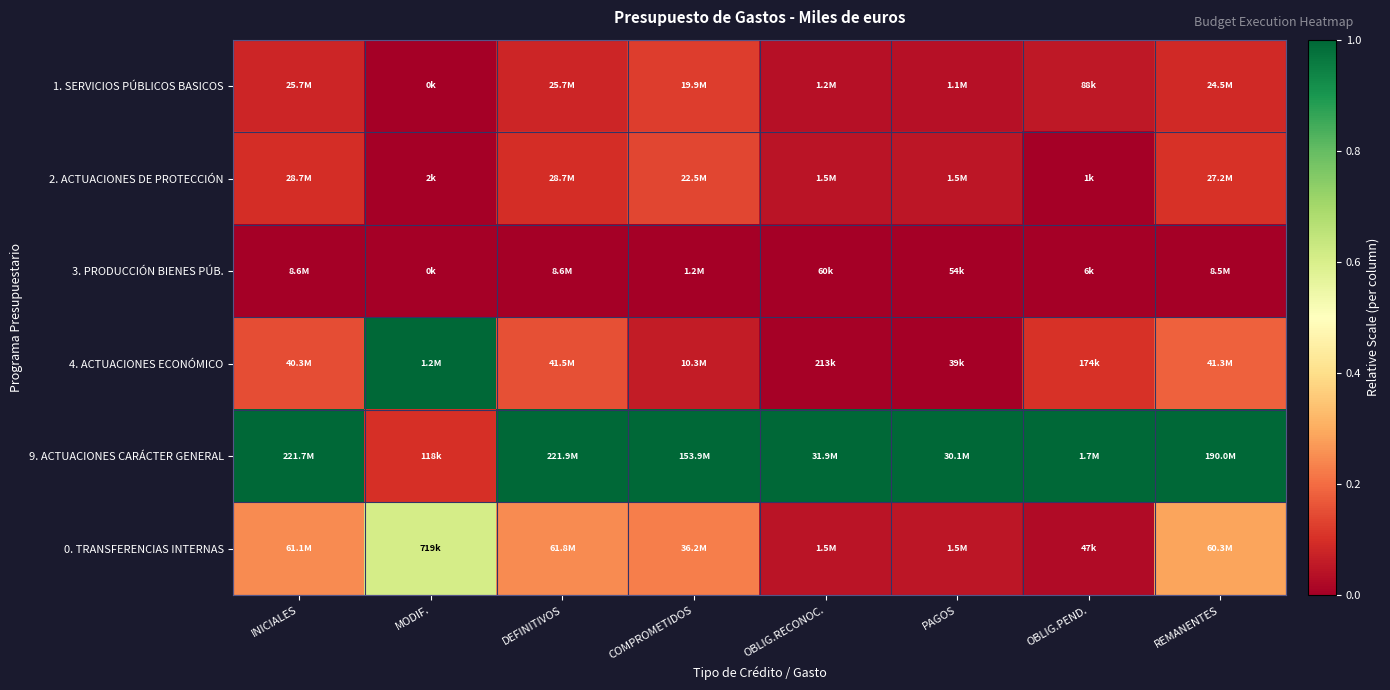

How many data points does each series have?

8